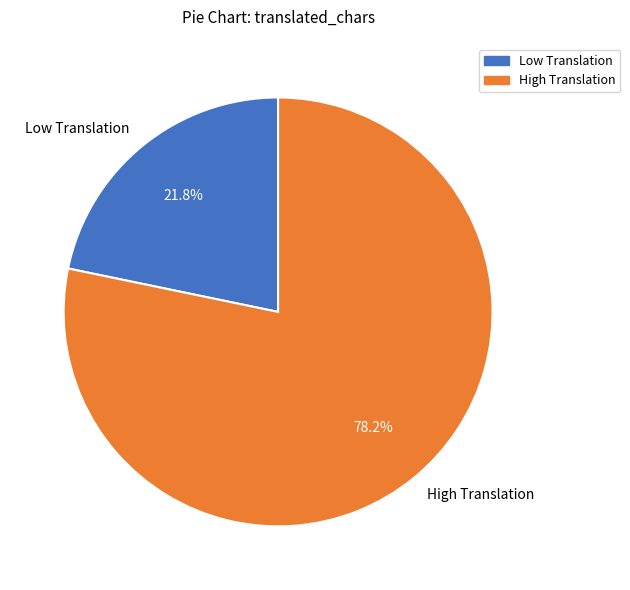

How many segments does this pie chart have?

2